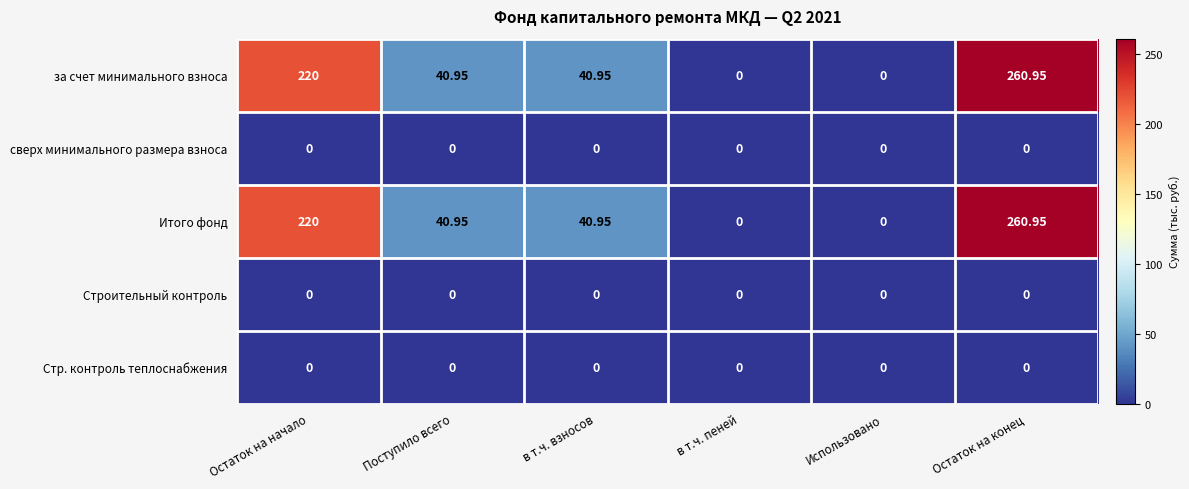

Is the value of Итого фонд at в т.ч. взносов greater than the value of Стр. контроль теплоснабжения at в т.ч. взносов?

Yes